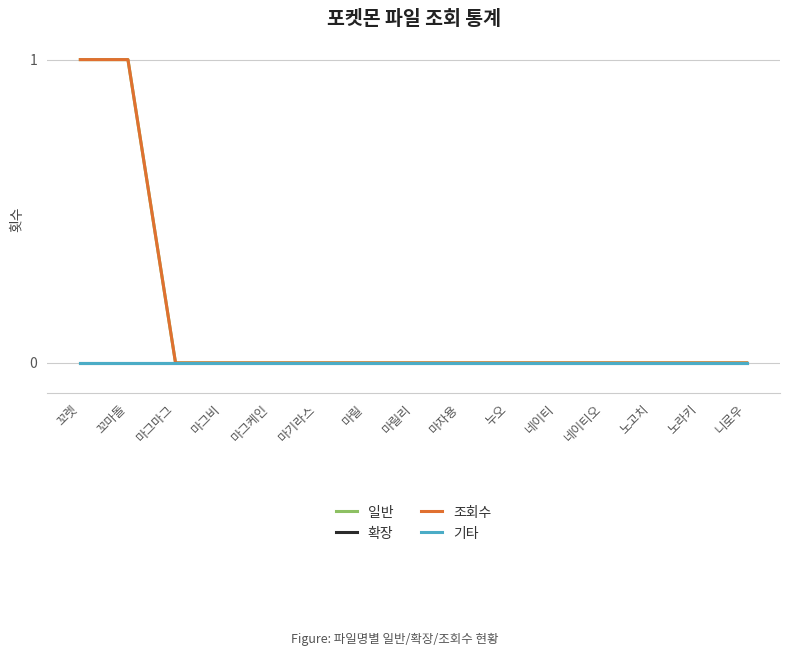

Which has a higher value, 꼬렛 or 마그비?

꼬렛